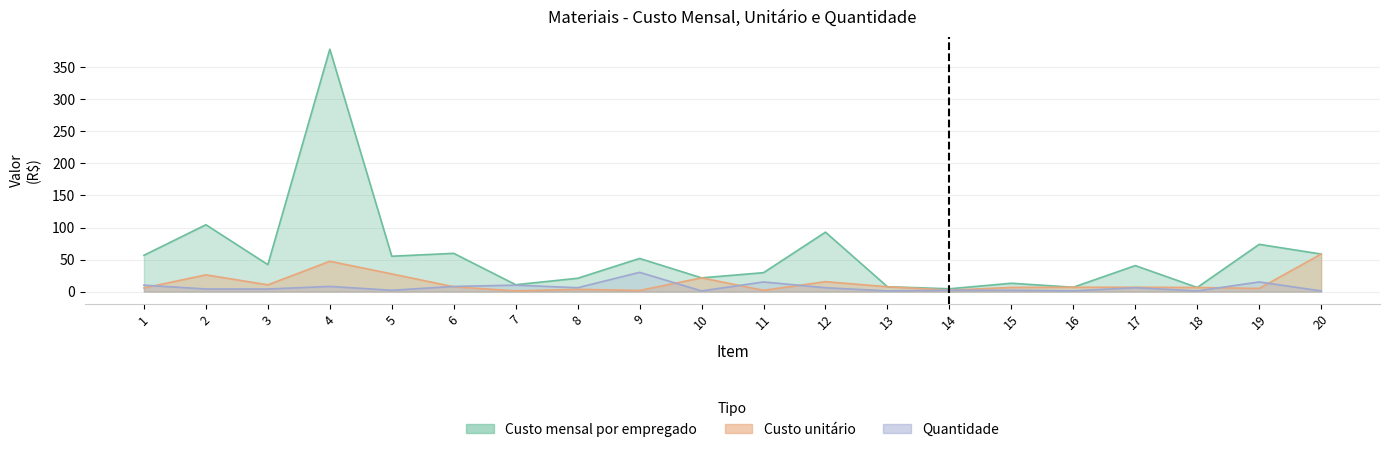

In Custo unitário, how many points are lower than both neighbors (excluding endpoints)?

6